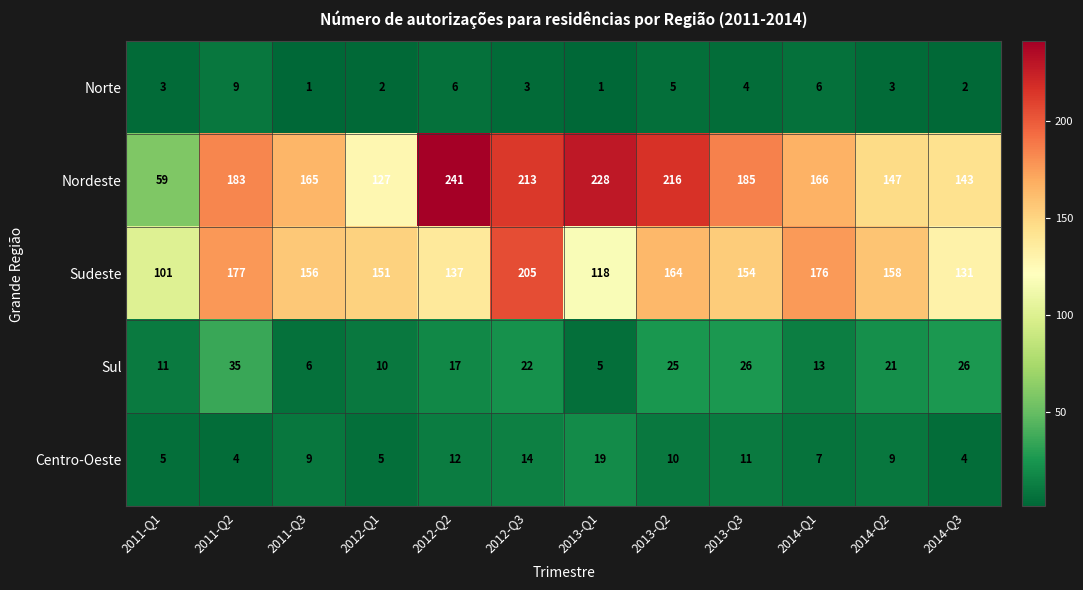

What is the difference between the Nordeste values at 2014-Q2 and 2012-Q2?

94